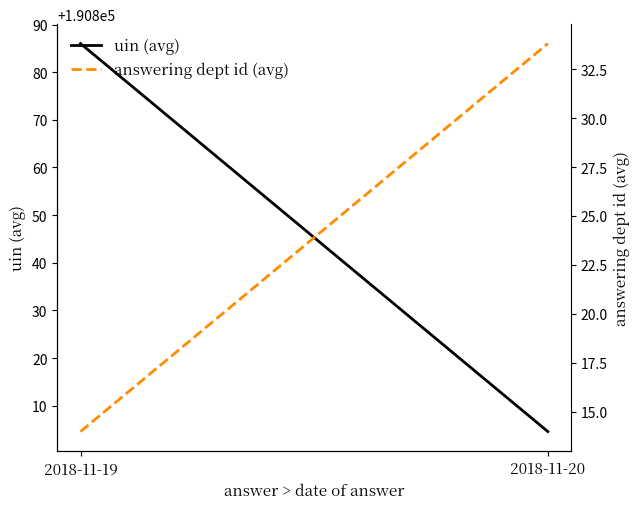

At how many categories does at least one series exceed 13010?

2